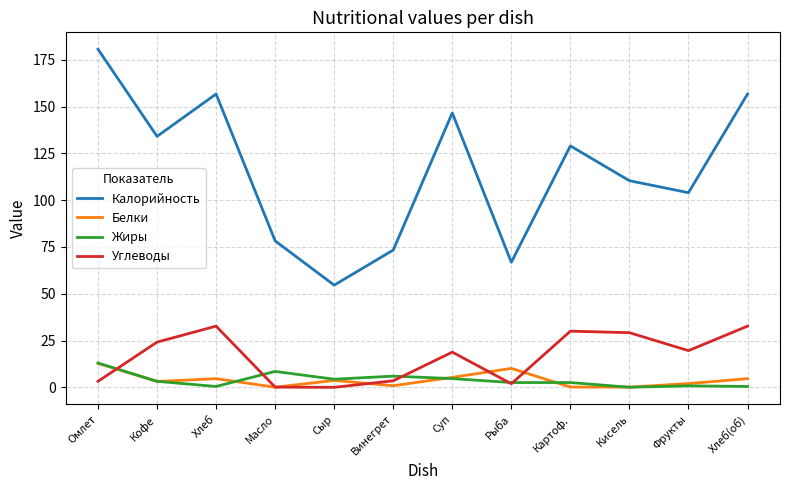

True or false: Жиры and Калорийность intersect in this chart.

False